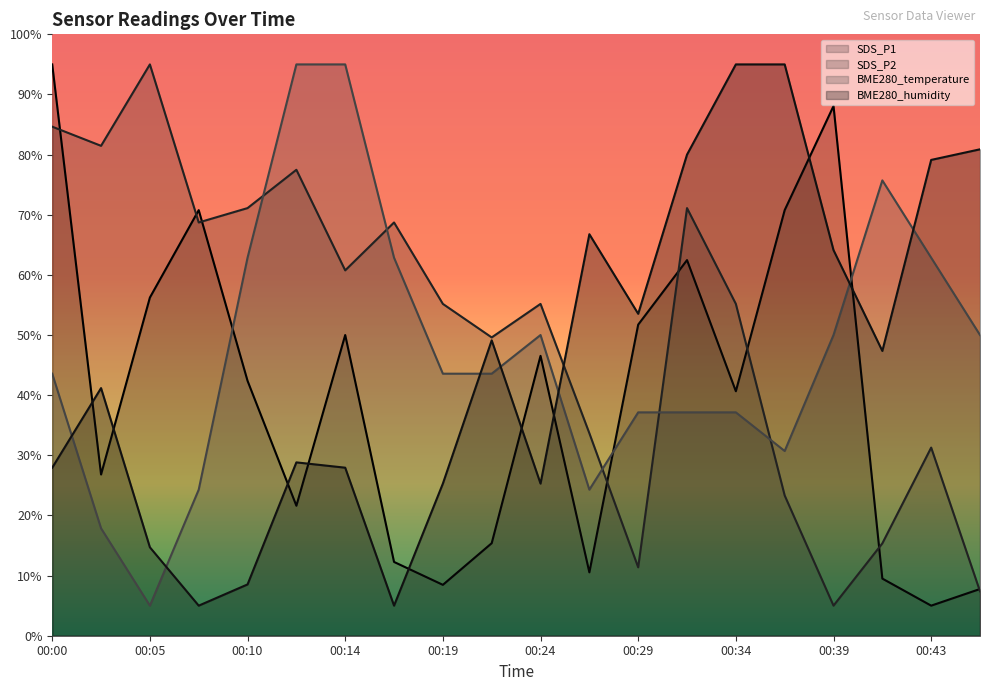

Reading left to right, what are all the values shown in this chart?

SDS_P1: 95.0	26.8	56.2	70.8	42.4	21.6	50.0	12.3	8.5	15.4	46.5	10.5	51.7	62.5	40.7	70.8	88.1	9.5	5.0	7.8
SDS_P2: 84.6	81.5	95.0	68.7	71.1	77.5	60.8	68.7	55.2	49.6	55.2	33.7	11.4	71.1	55.2	23.3	5.0	15.4	31.3	7.4
BME280_temperature: 43.6	17.9	5.0	24.3	62.9	95.0	95.0	62.9	43.6	43.6	50.0	24.3	37.1	37.1	37.1	30.7	50.0	75.7	62.9	50.0
BME280_humidity: 27.9	41.2	14.7	5.0	8.5	28.8	27.9	5.0	25.3	49.1	25.3	66.8	53.5	80.0	95.0	95.0	64.1	47.4	79.1	80.9